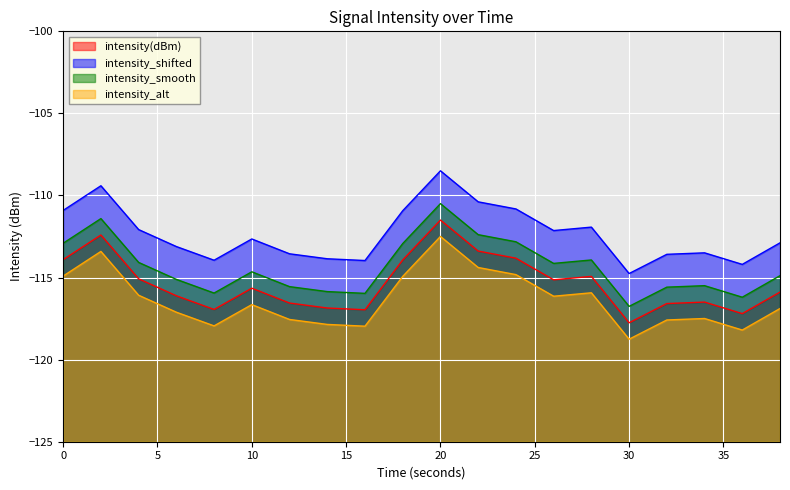

What is the value of the intensity_shifted point at the 5th from the left?

-113.9